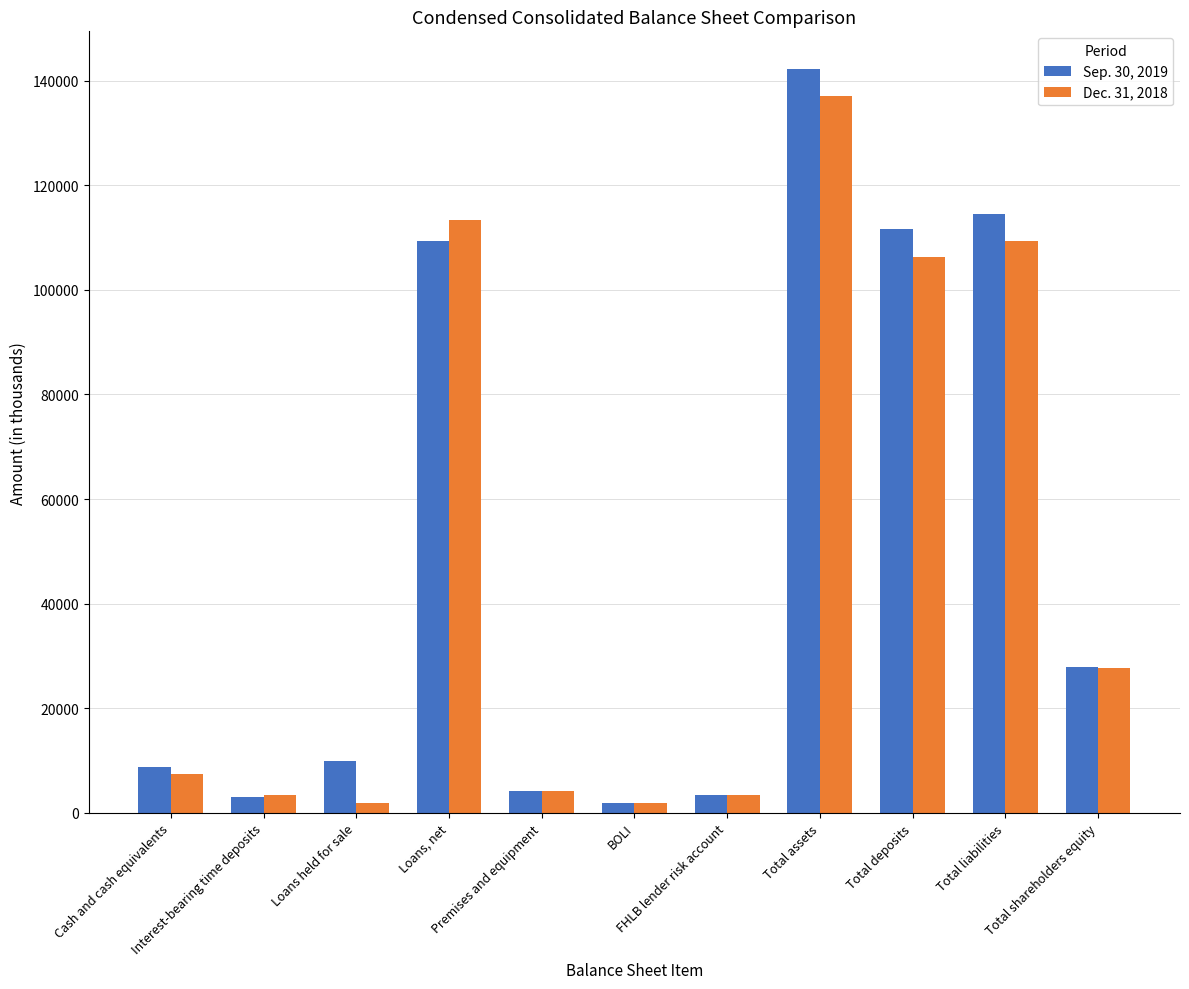

How many distinct data groups are displayed?

2